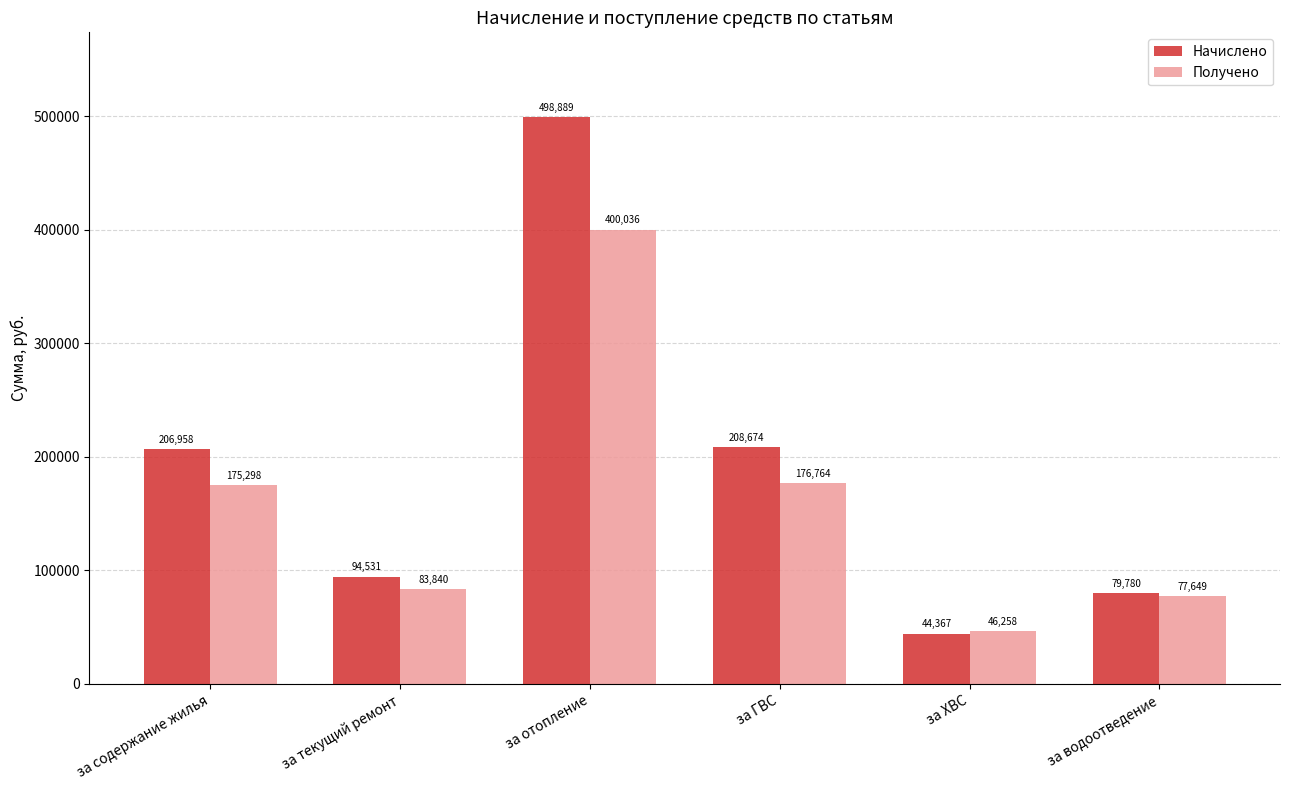

At за текущий ремонт, list the series in order from largest to smallest.

Начислено, Получено